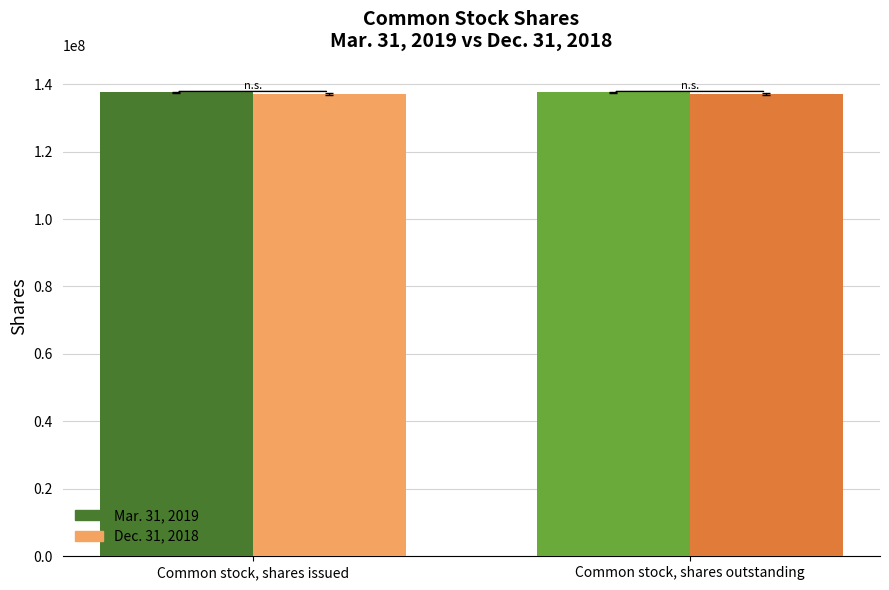

Rank the series at Common stock, shares issued from highest to lowest value.

Mar. 31, 2019, Dec. 31, 2018